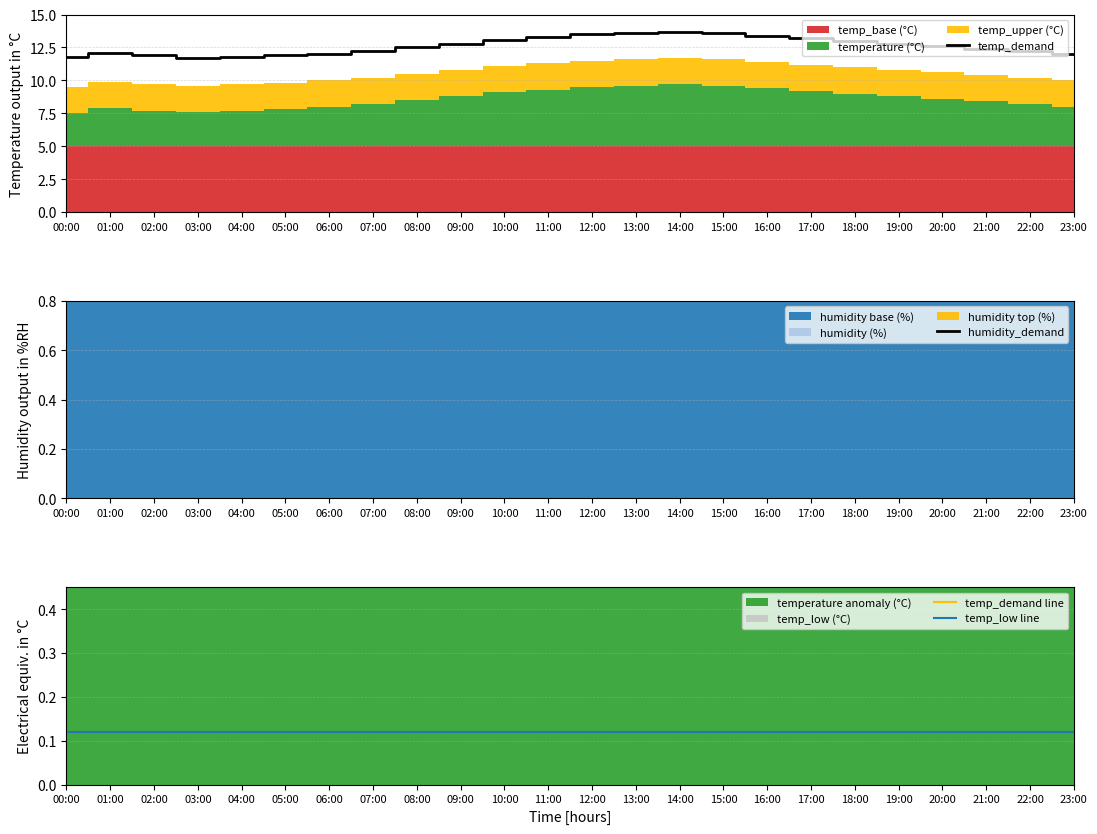

What is the highest value of the temp_low line series?

0.1